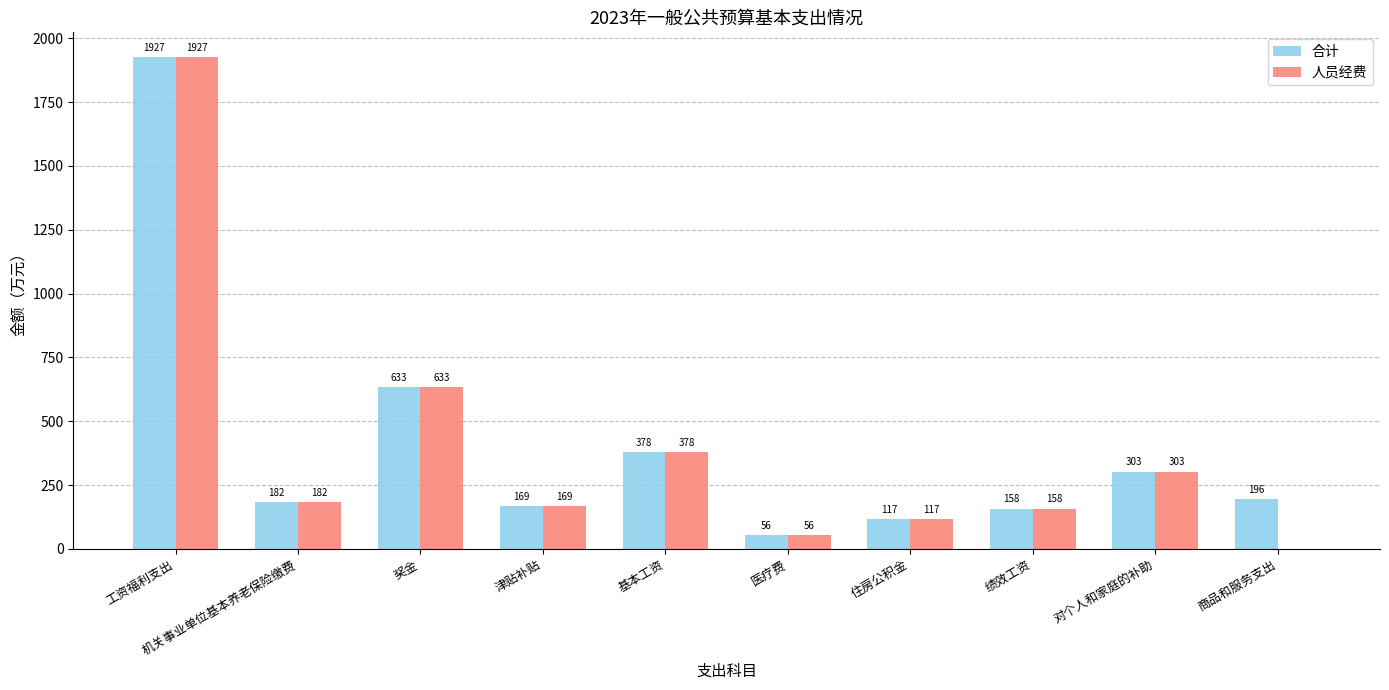

At which label is 合计 closest to 991?

奖金